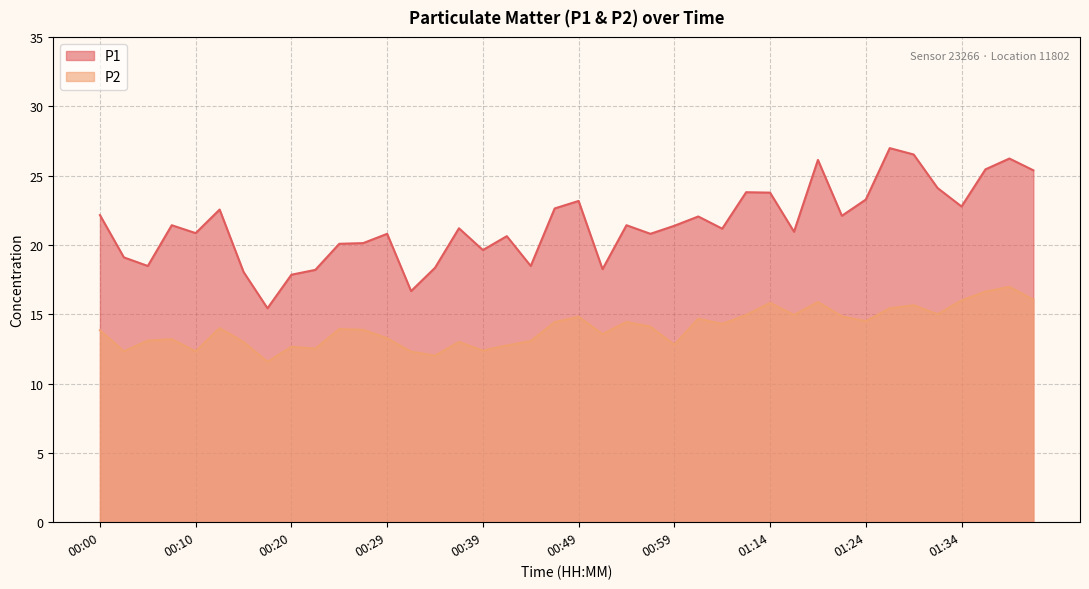

What is the sum of all P2 values?

561.0